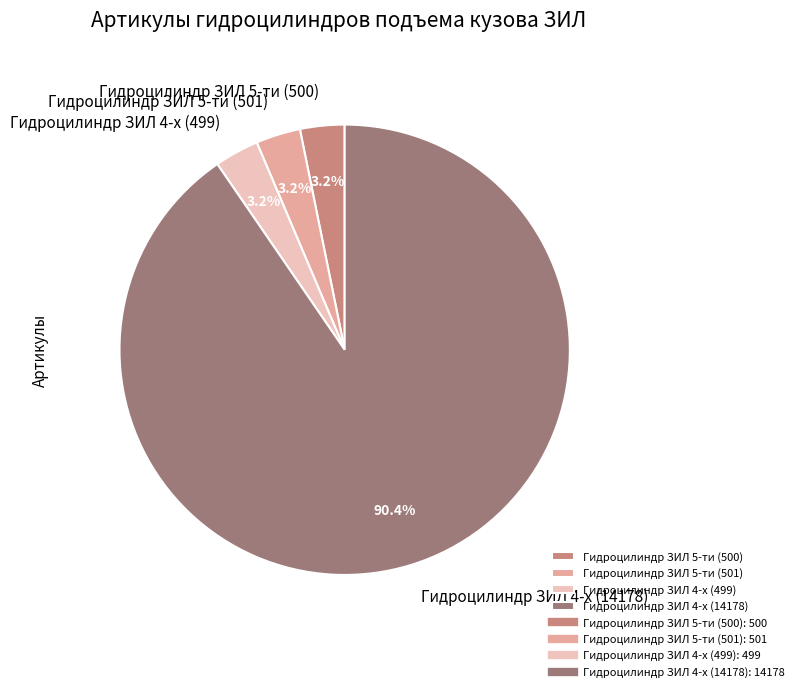

Is there any slice that represents more than half of the pie?

Yes